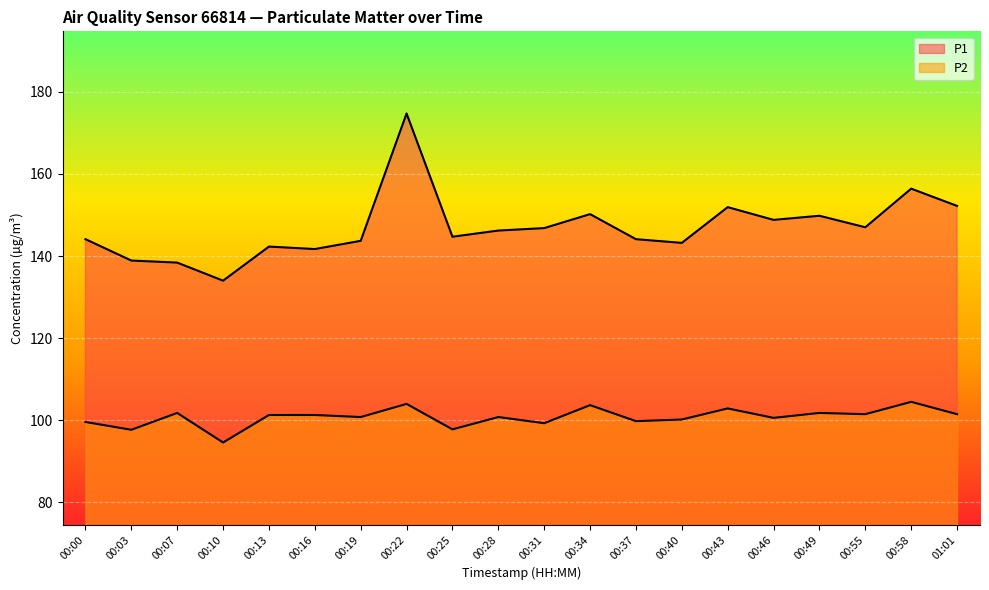

Which series changed the most between 00:34 and 00:55?

P1